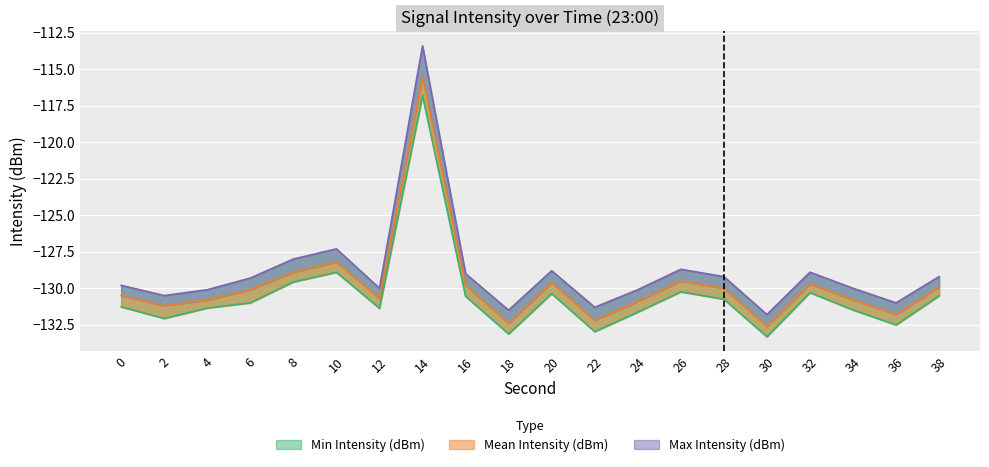

What is the smallest value displayed?

-133.3